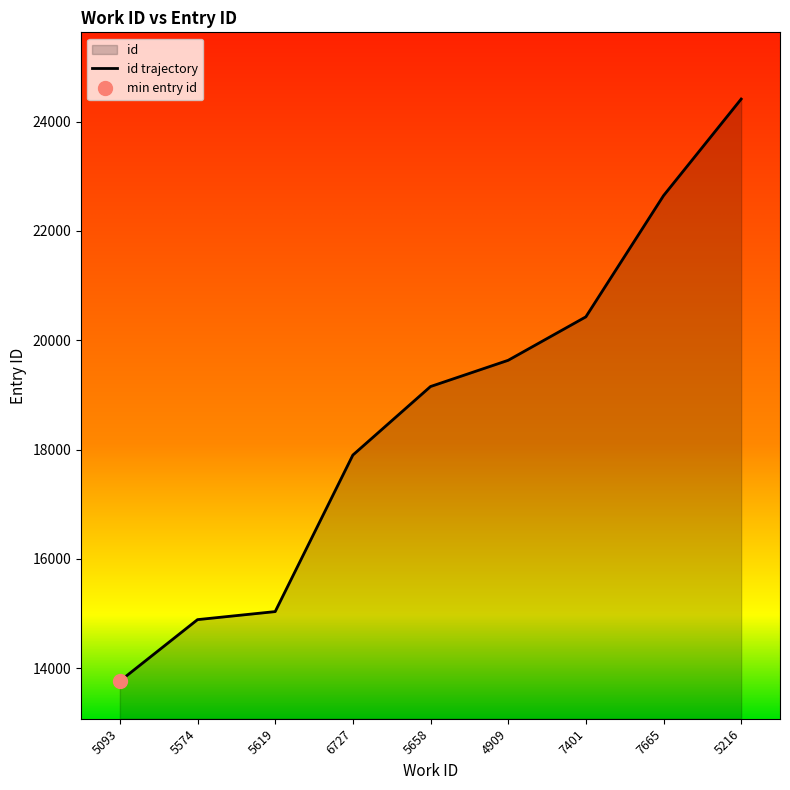

What is the label of the 9th point from the right?

5093